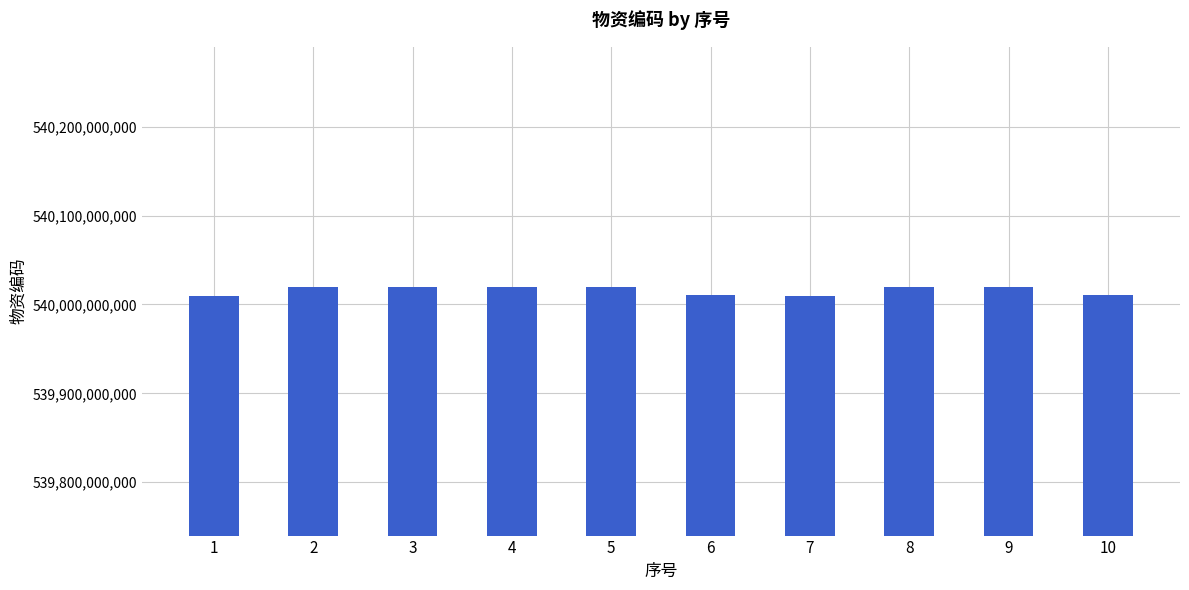

What is the greatest value displayed?

540020070094